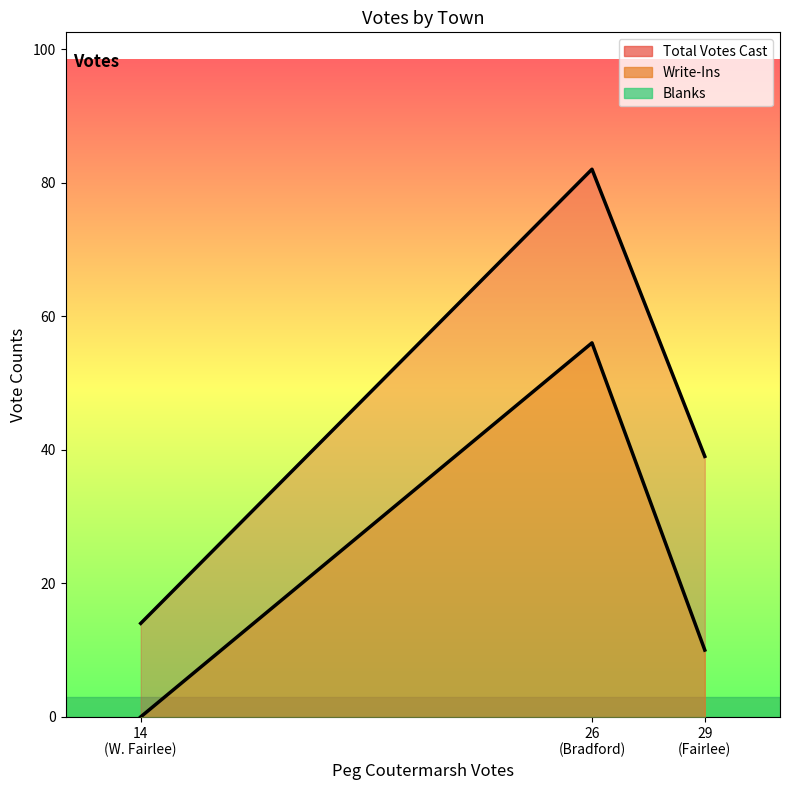

Which series has the largest total across all categories?

Total Votes Cast